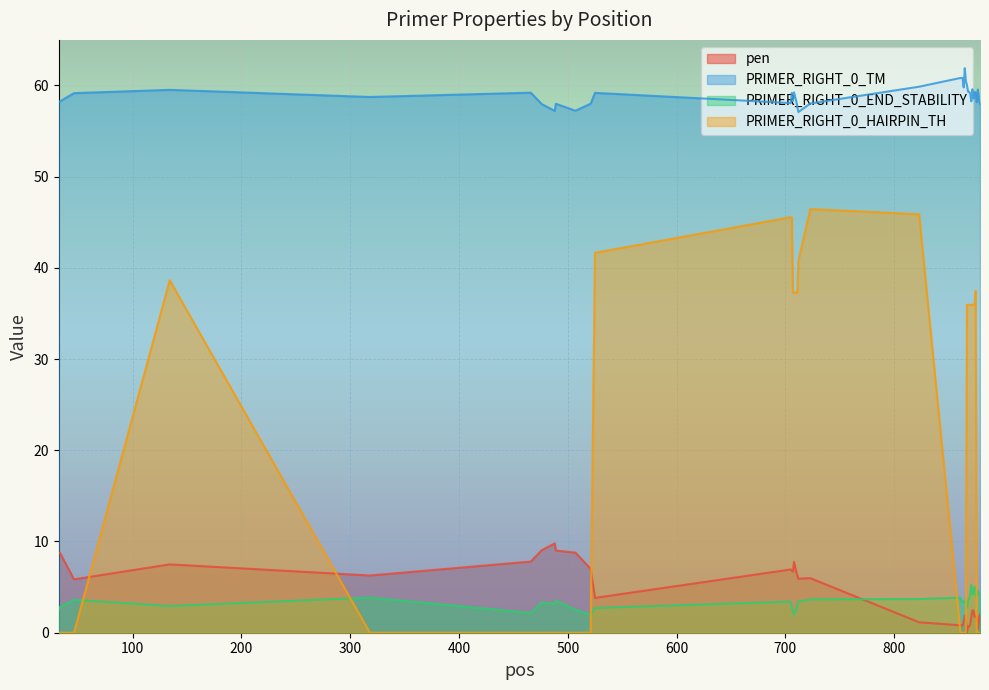

True or false: PRIMER_RIGHT_0_HAIRPIN_TH has more than 2 points higher than both neighbors.

True